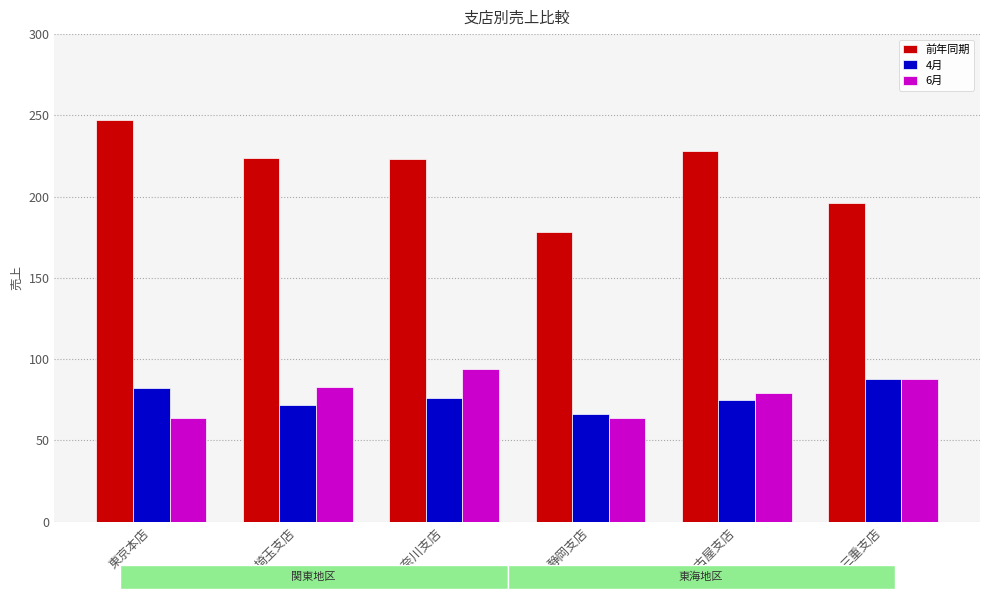

Which series has the widest spread of values?

前年同期